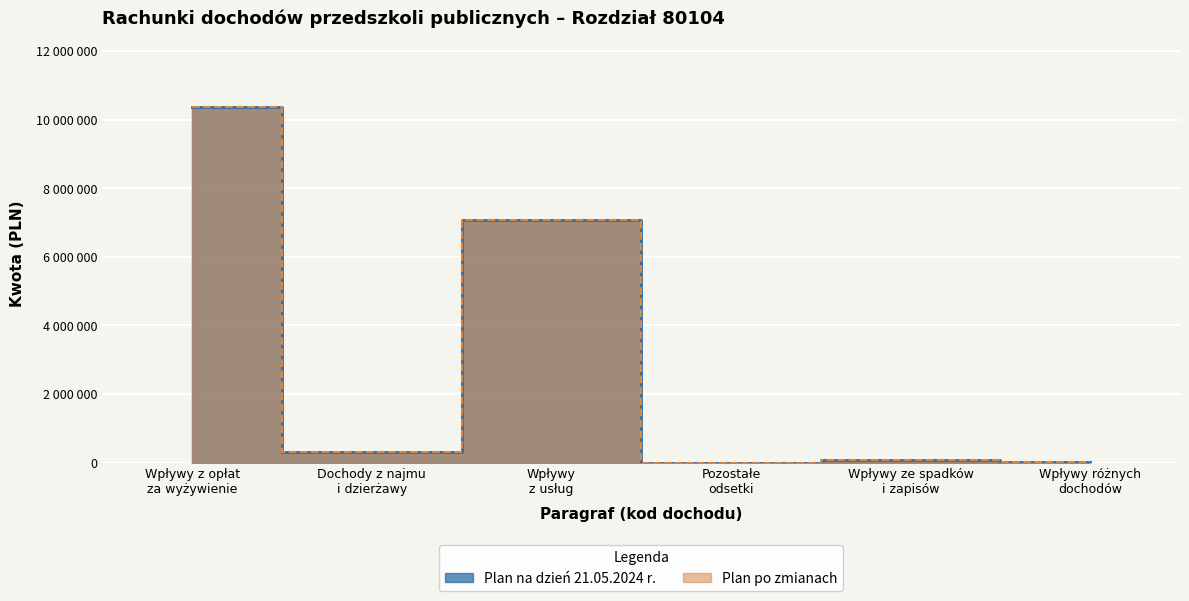

True or false: there are more than 2 points higher than both neighbors.

False